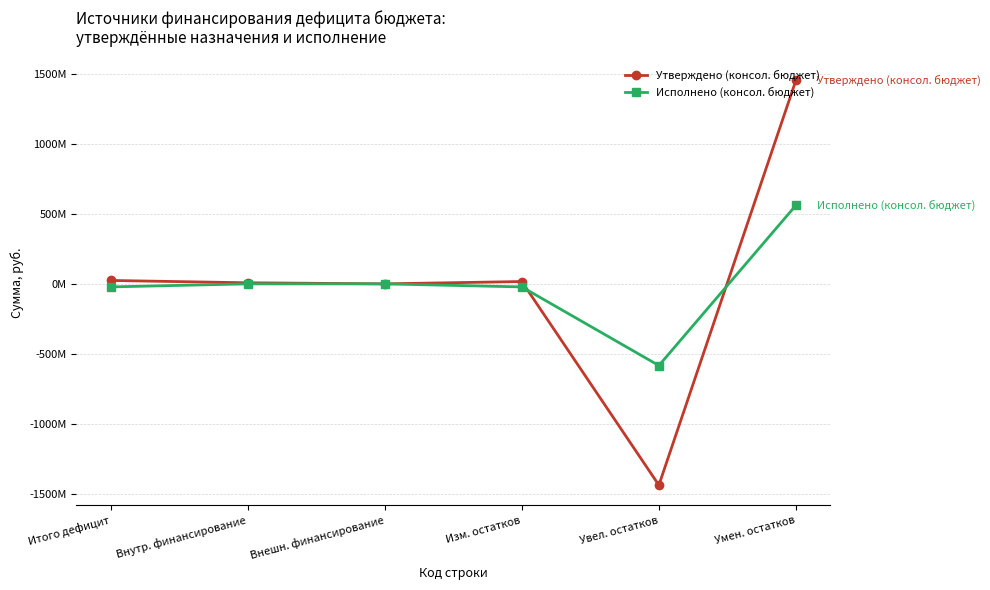

True or false: Исполнено (консол. бюджет) has a value of -21767238.6 at Изм. остатков.

True